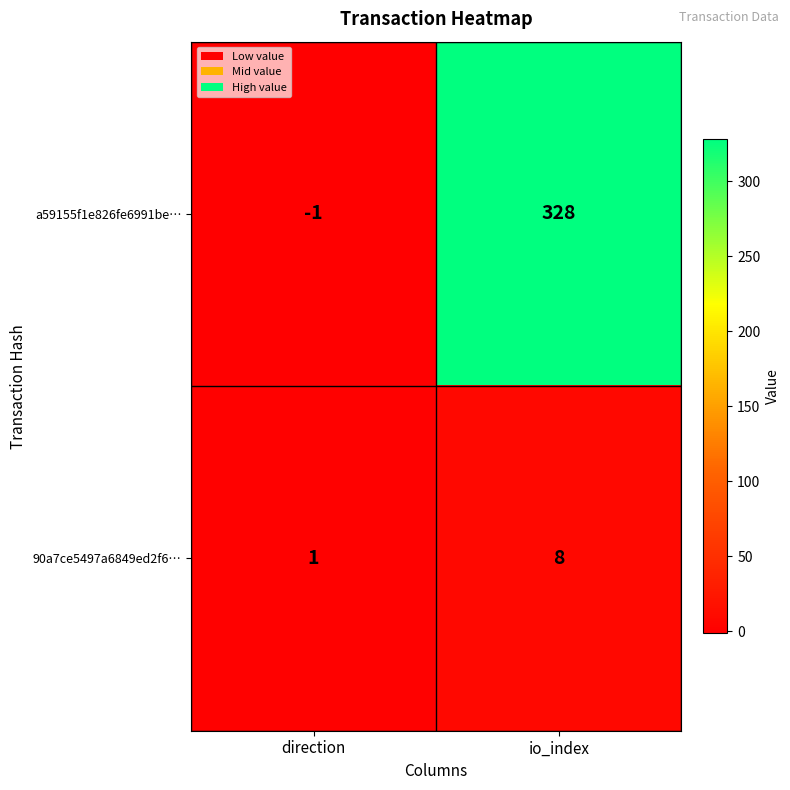

Is the value of a59155f1e826fe6991be… at direction greater than the value of 90a7ce5497a6849ed2f6… at io_index?

No